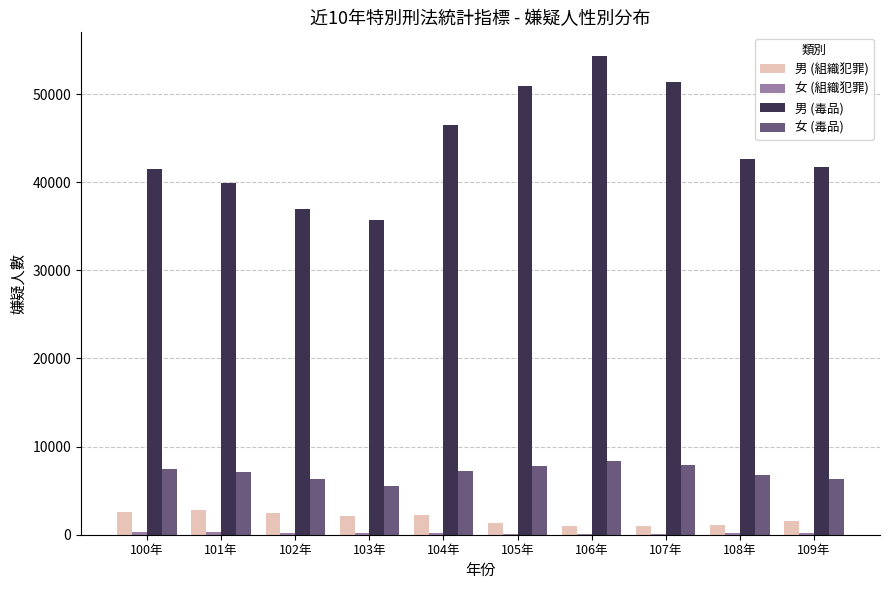

Which series has the largest total across all categories?

男 (毒品)